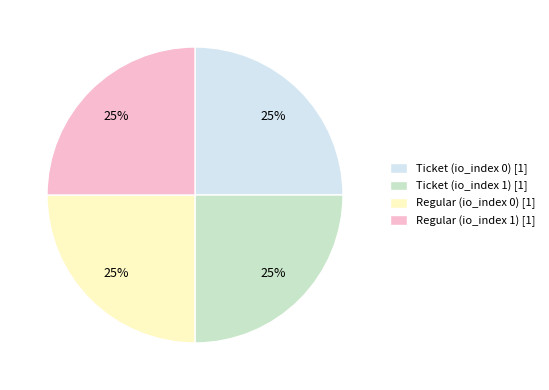

Is it true that Regular (io_index 0) is 10% of the pie?

False